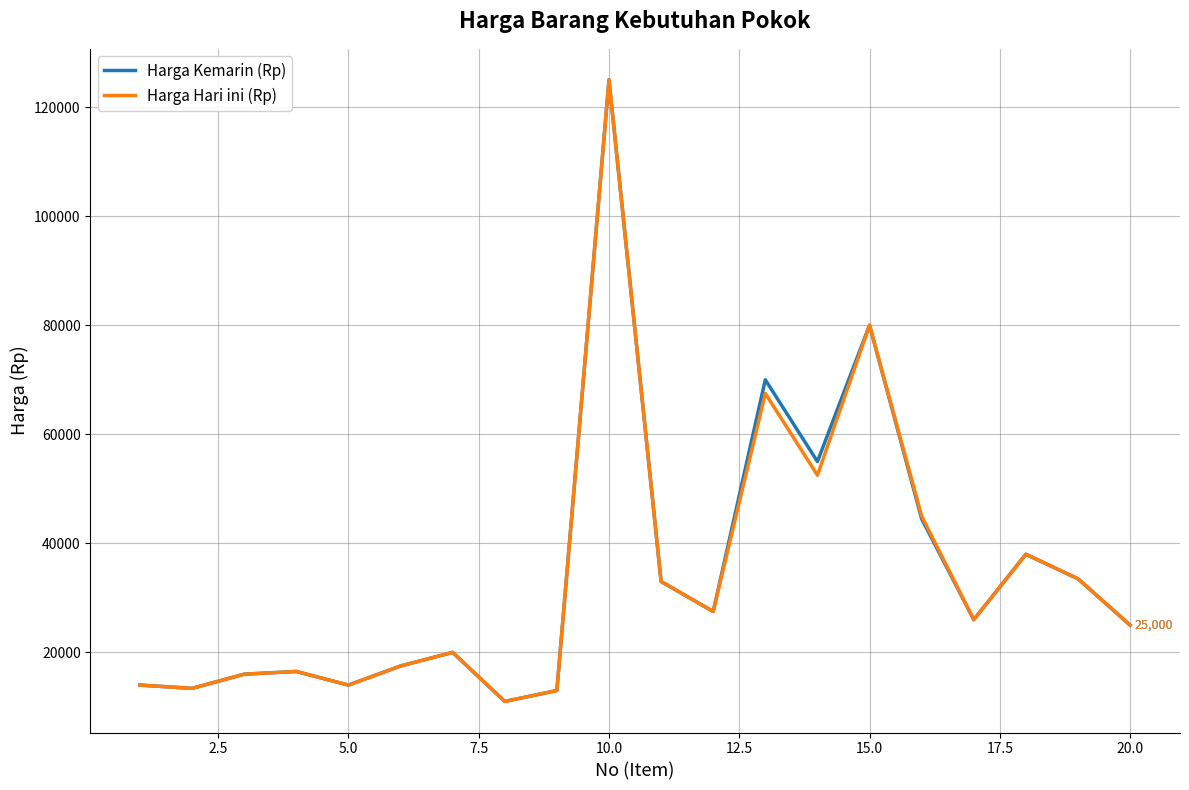

What is the maximum value shown in the chart?

125000